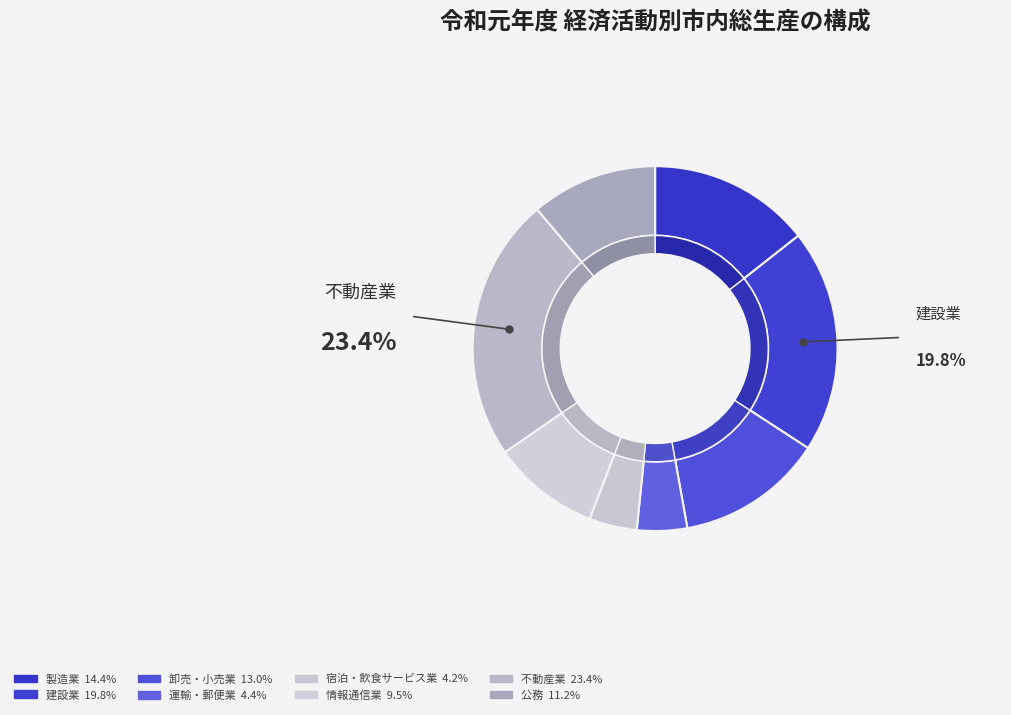

Which has a higher value, 宿泊・飲食サービス業 or 情報通信業?

情報通信業